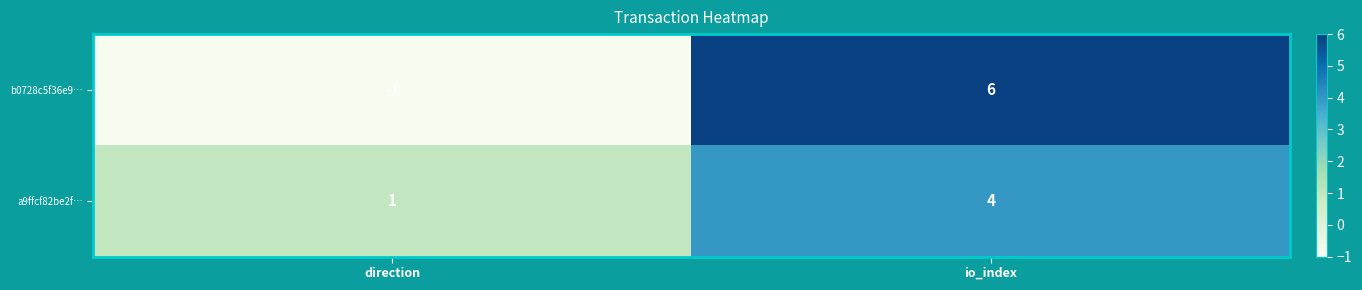

Rank the series by their maximum value, from lowest to highest.

a9ffcf82be2f…, b0728c5f36e9…